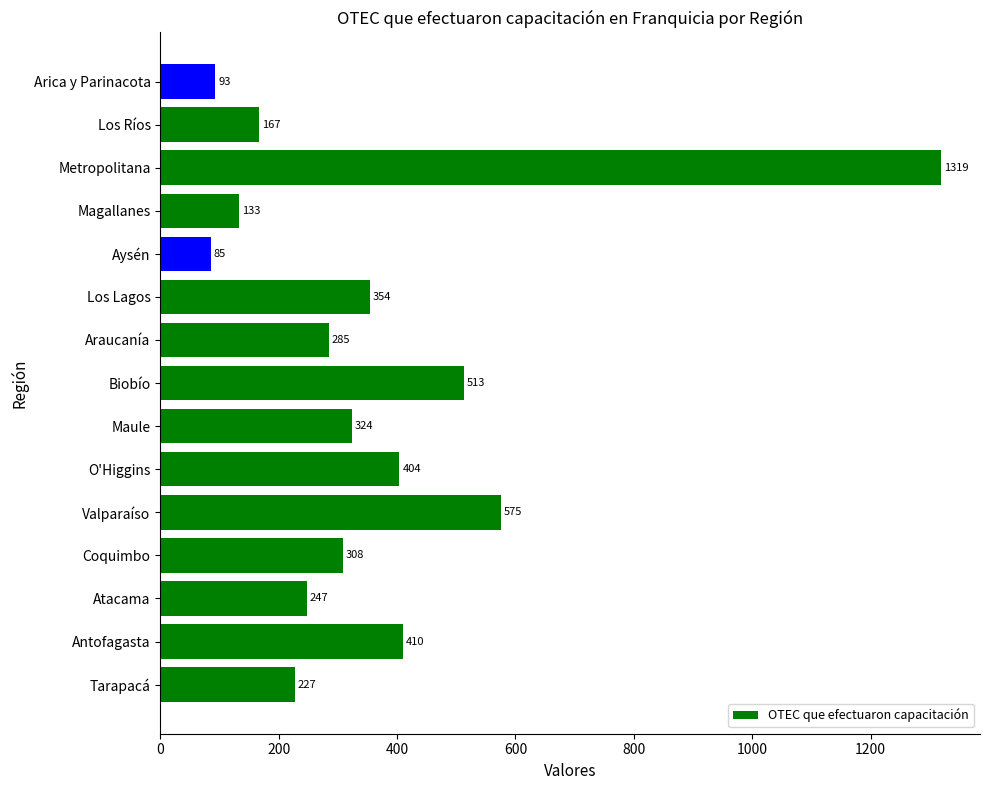

Which category has the highest value across all series?

Metropolitana